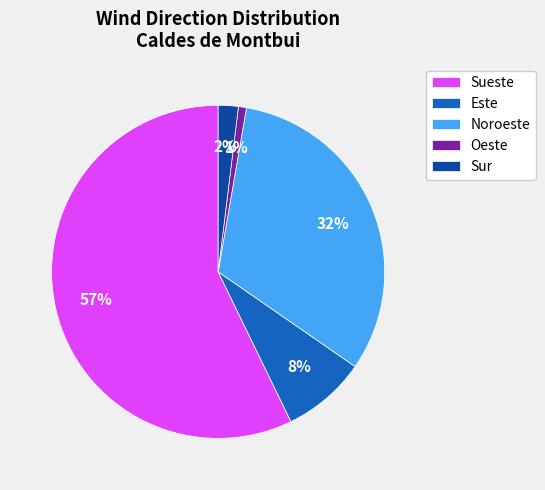

Which has a higher value, Este or Sueste?

Sueste